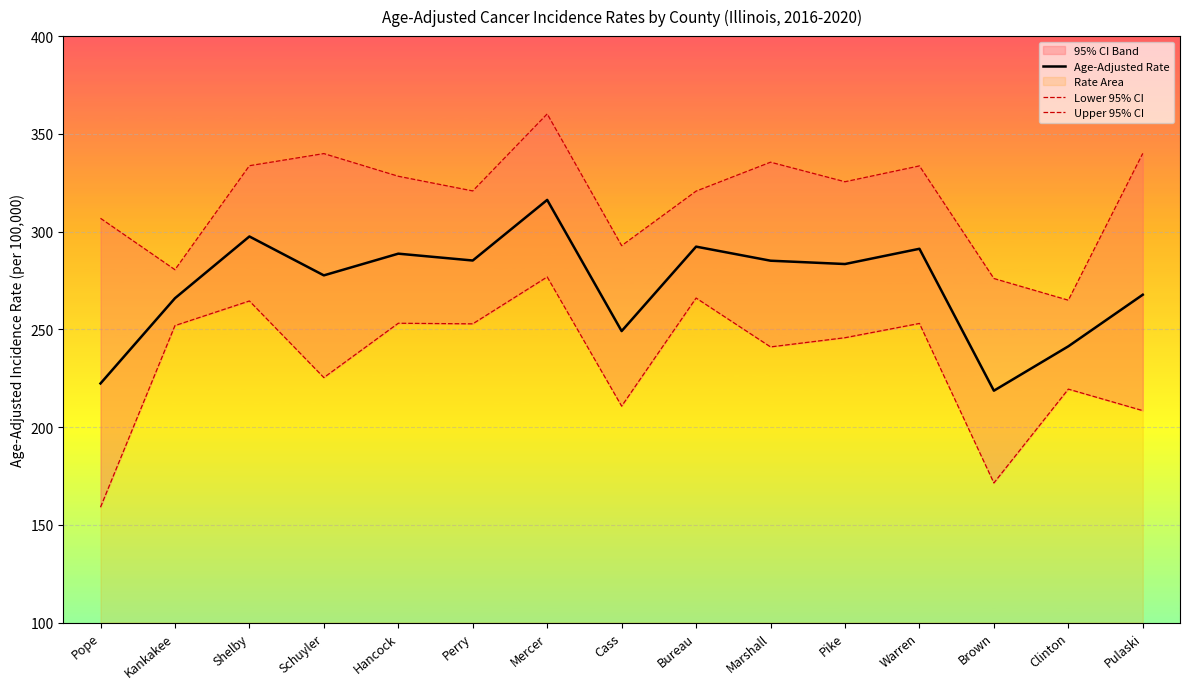

Reading left to right, transcribe all the data shown in this chart.

Age-Adjusted Rate: 222.3	265.9	297.5	277.6	288.7	285.2	316.2	249.1	292.3	285.1	283.4	291.2	218.6	241.3	267.7
Lower 95% CI: 159.0	251.9	264.5	225.3	253.1	252.8	276.8	210.7	266.0	241.0	245.7	253.0	171.4	219.4	208.4
Upper 95% CI: 306.8	280.5	333.7	339.9	328.3	320.8	360.2	292.8	320.7	335.5	325.5	333.6	276.0	264.9	340.0